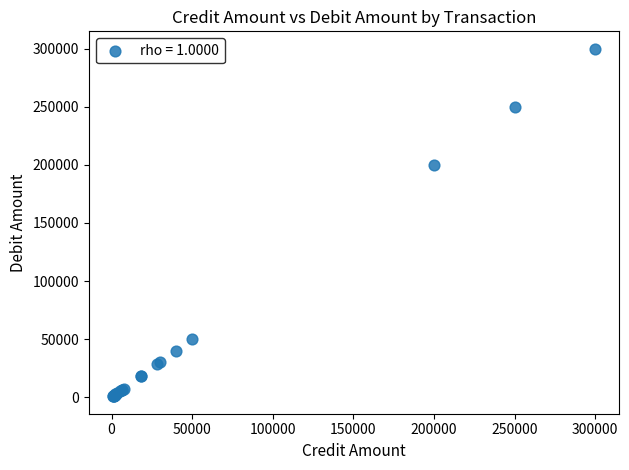

What Y value in the scatter plot is closest to 150400?

200000